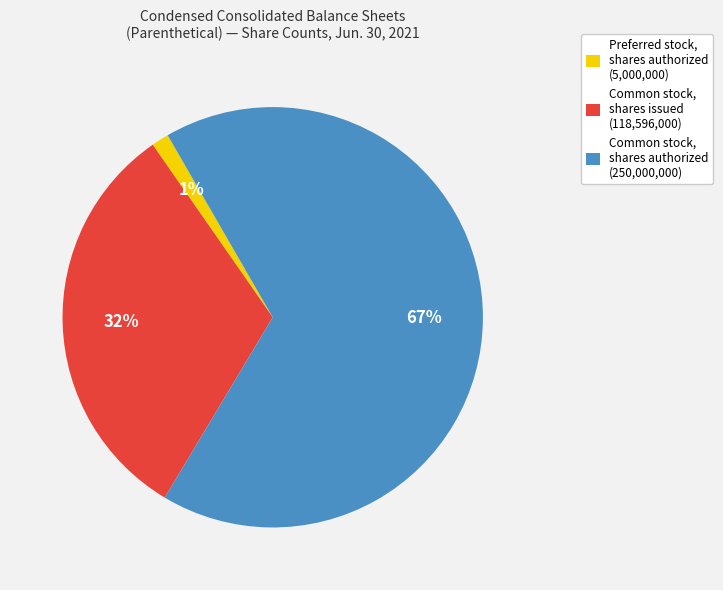

To the nearest percent, what is the difference between the largest and smallest slice percentages?

66%